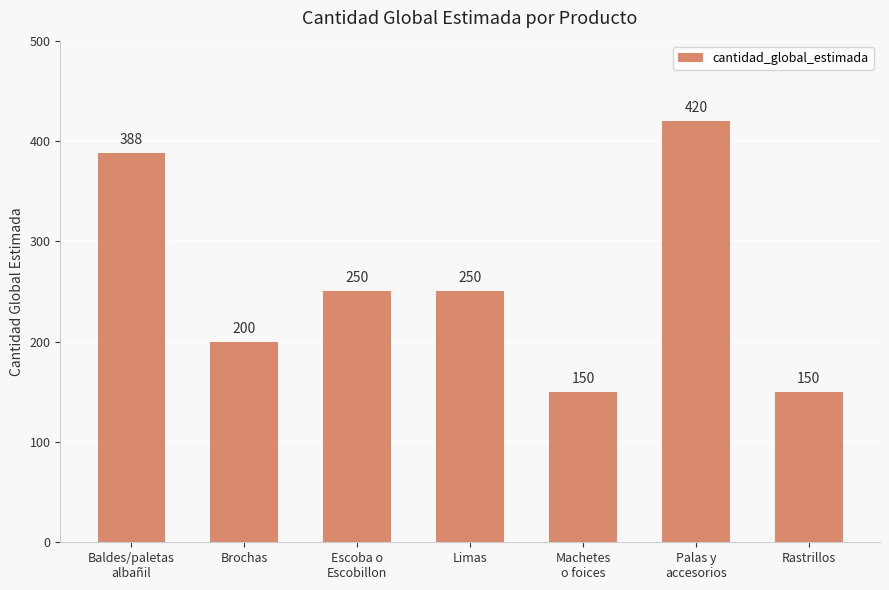

What is the average value?

258